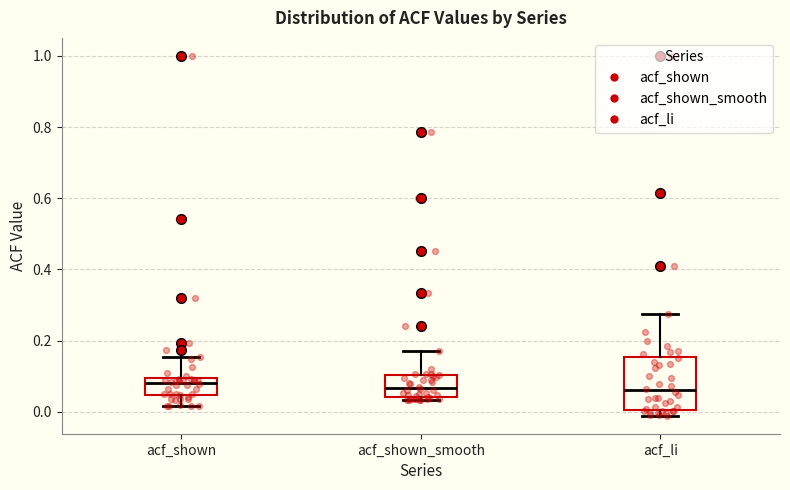

Reading left to right, transcribe this box plot: for each box, give where its median line is, the range the box spans, and where its two whiskers end, as read against the y-axis. The values are not printed on the chart, so give them approximately, as read against the axis.

acf_shown: median 0.08, box 0.04 to 0.10, whiskers 0.02 to 0.16
acf_shown_smooth: median 0.06, box 0.04 to 0.10, whiskers 0.04 (just below the box's lower edge) to 0.18
acf_li: median 0.06, box 0.00 to 0.16, whiskers -0.02 to 0.28